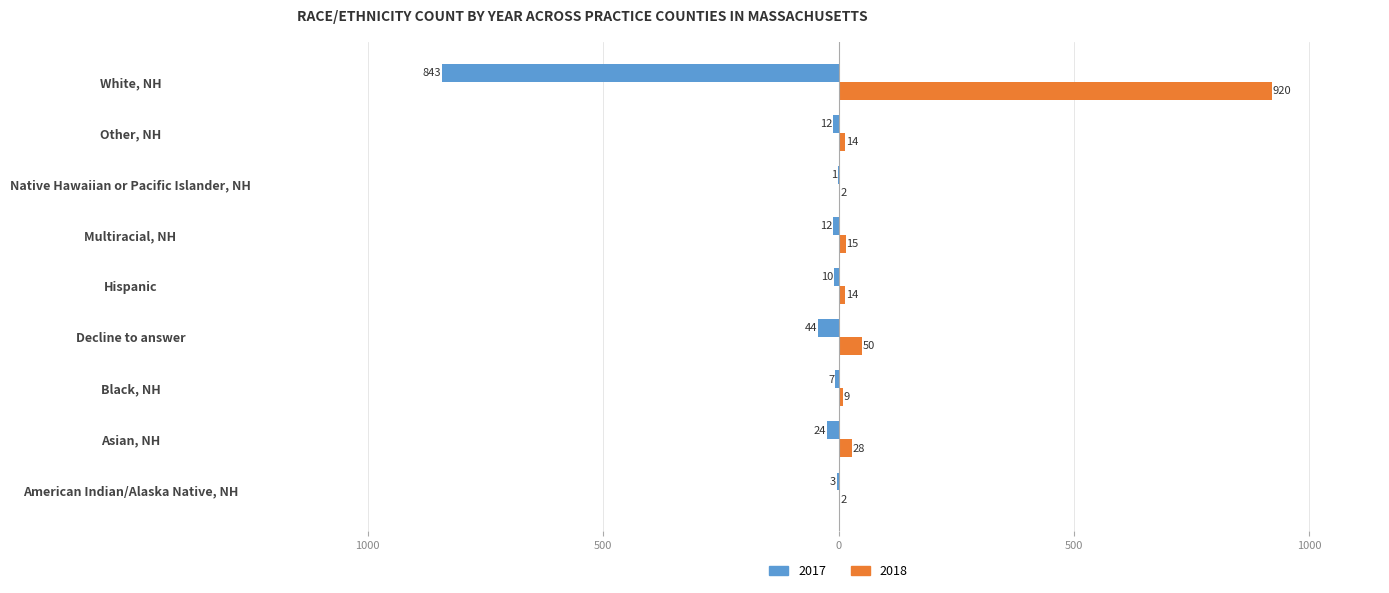

Rank the series by their average value, from highest to lowest.

2018, 2017